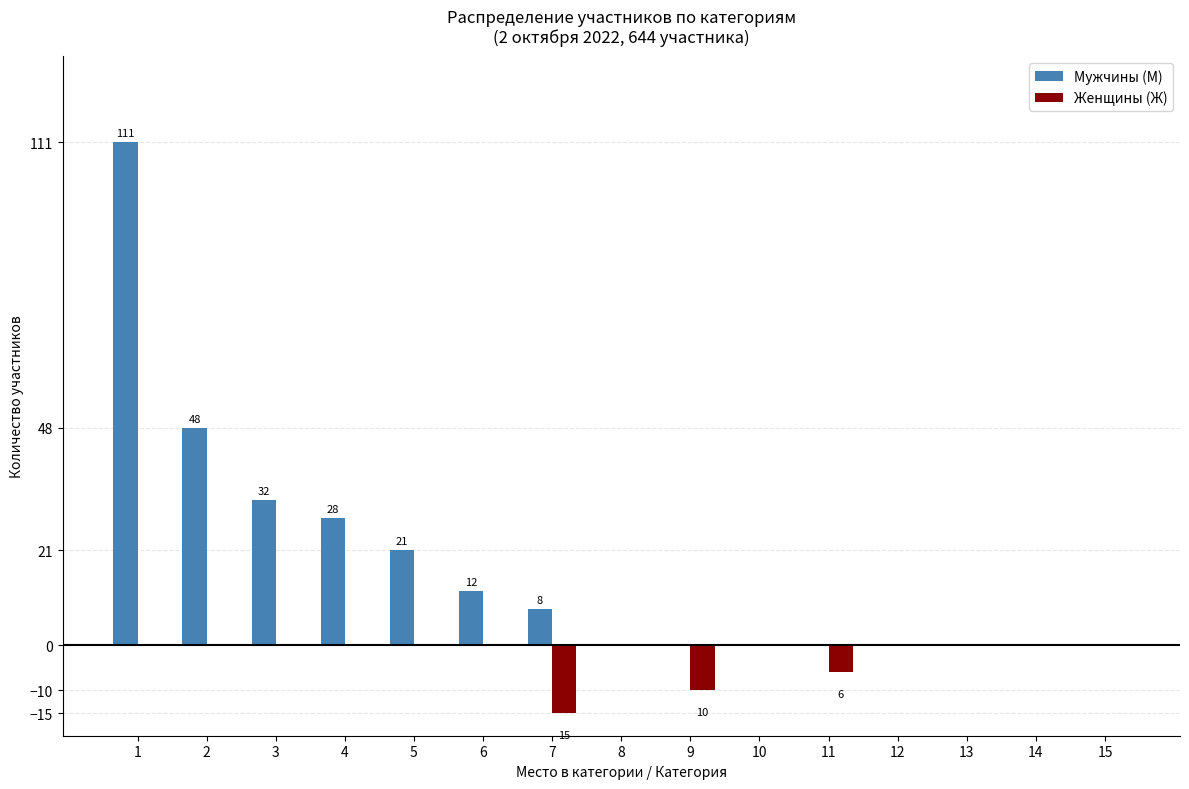

Which series has the largest range (max minus min)?

Мужчины (М)